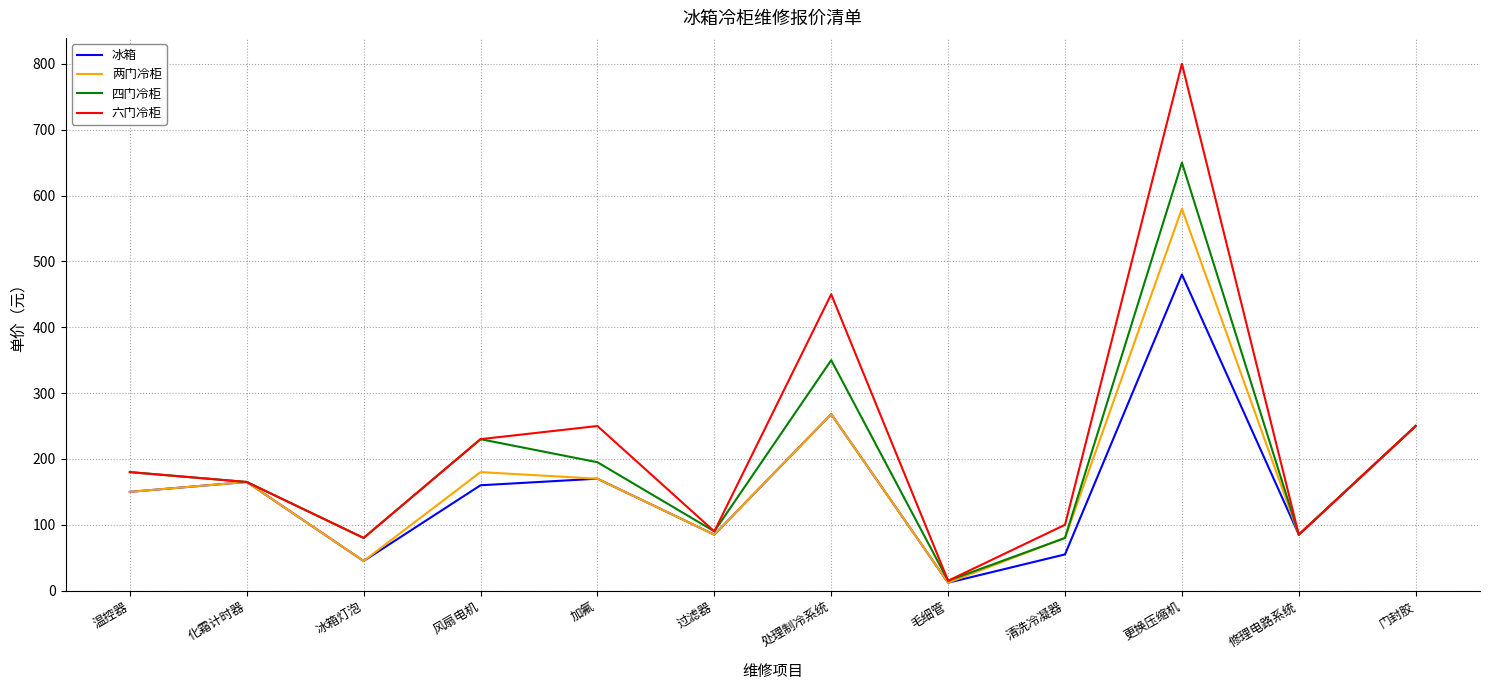

What are all the series names shown in the legend?

冰箱, 两门冷柜, 四门冷柜, 六门冷柜